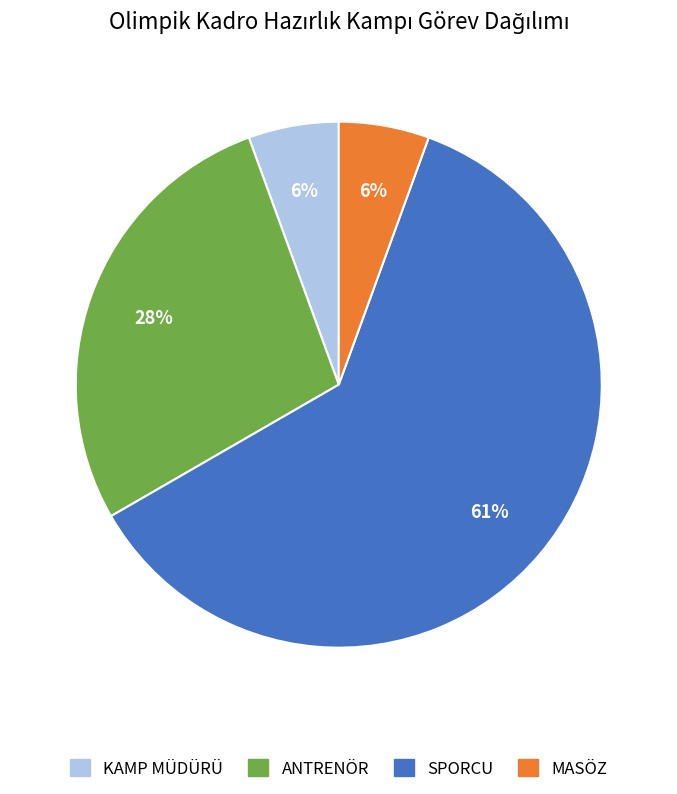

Is it true that ANTRENÖR is 39% of the pie?

False